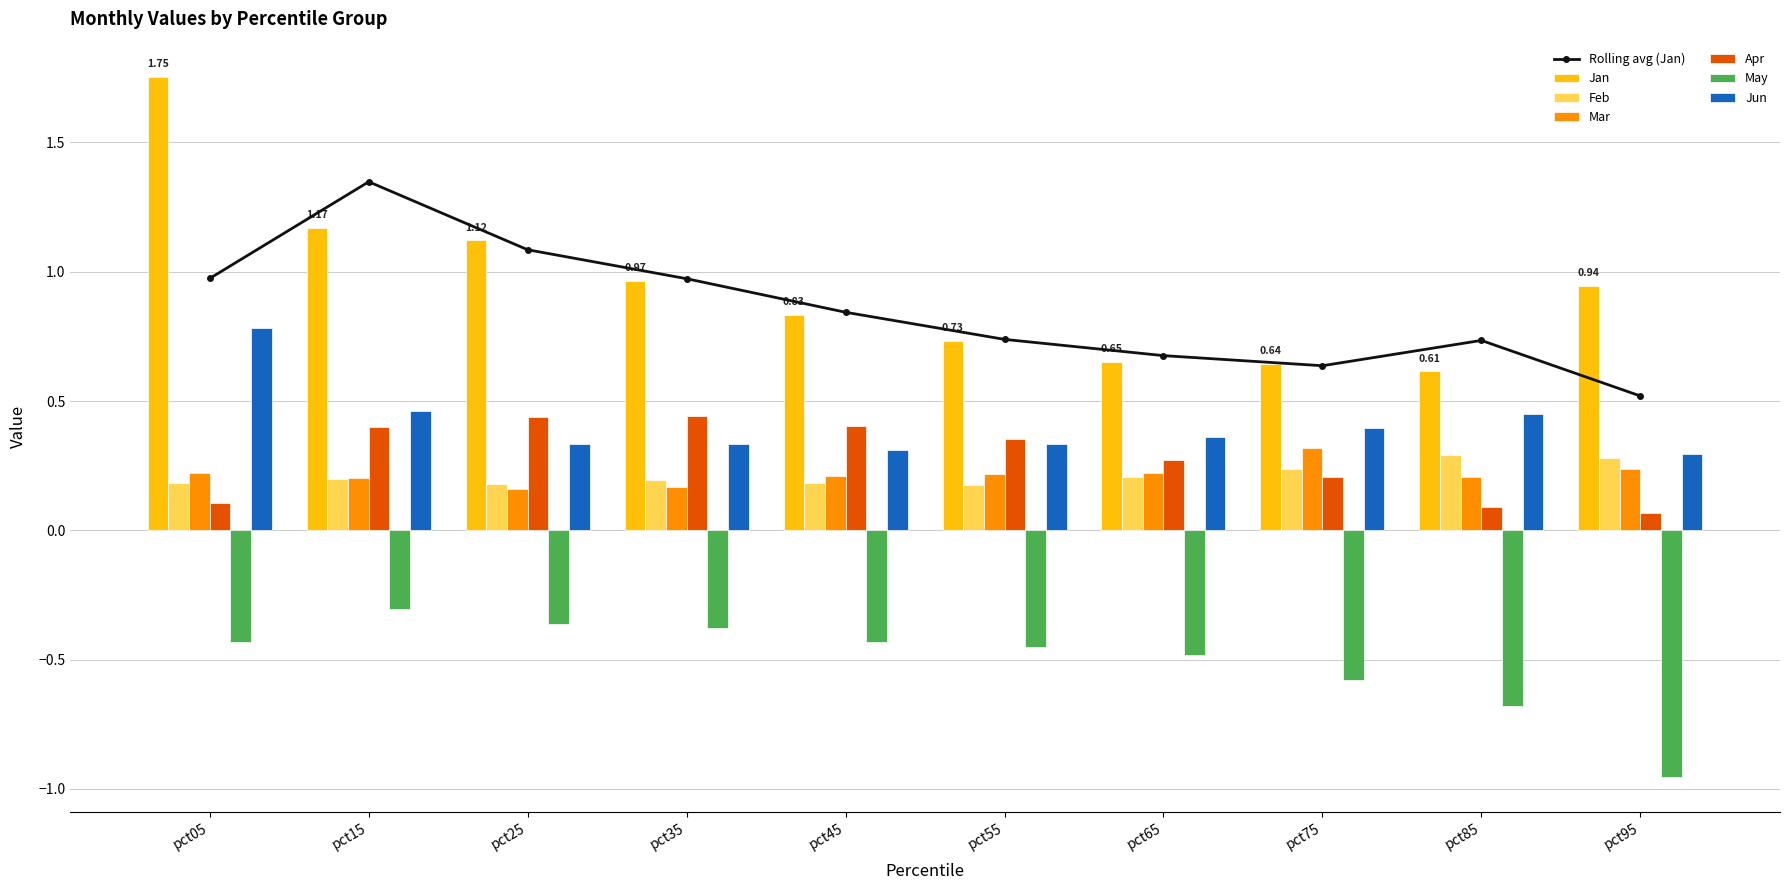

Which series changed the most between pct45 and pct55?

Jan